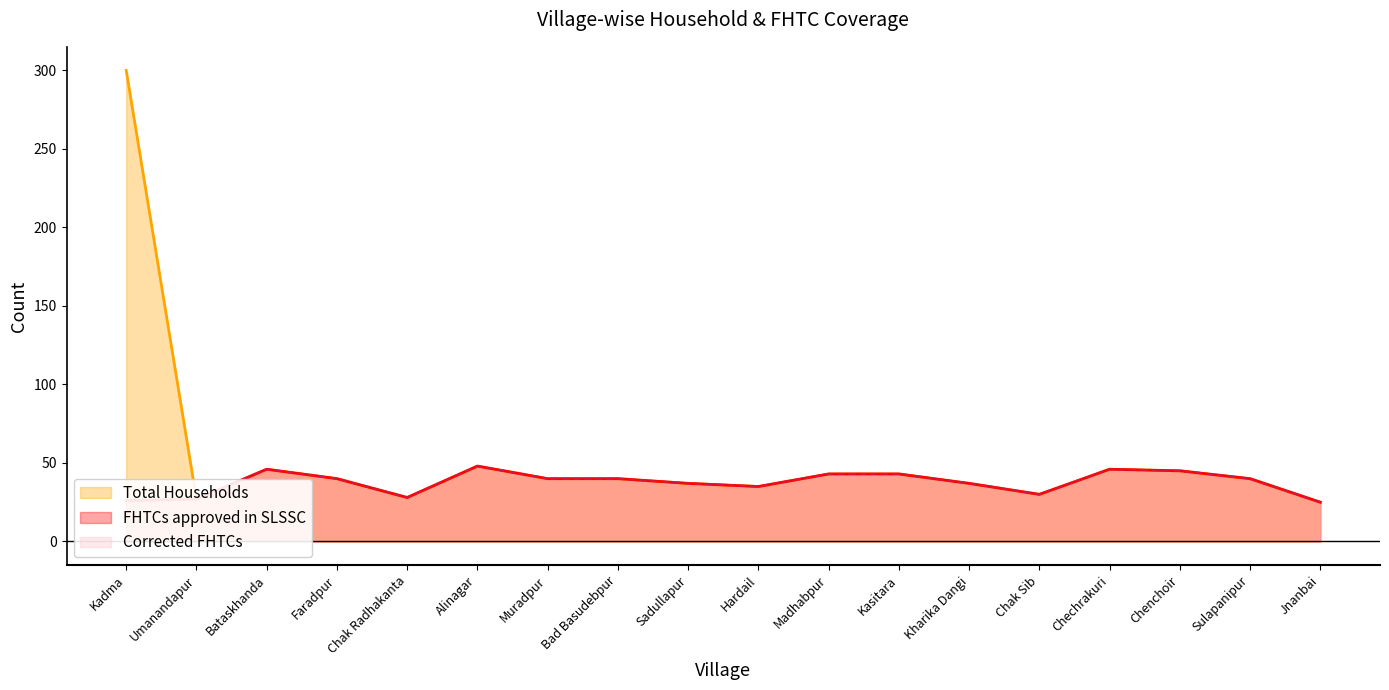

What is the difference between the FHTCs approved in SLSSC values at Bad Basudebpur and Bataskhanda?

6